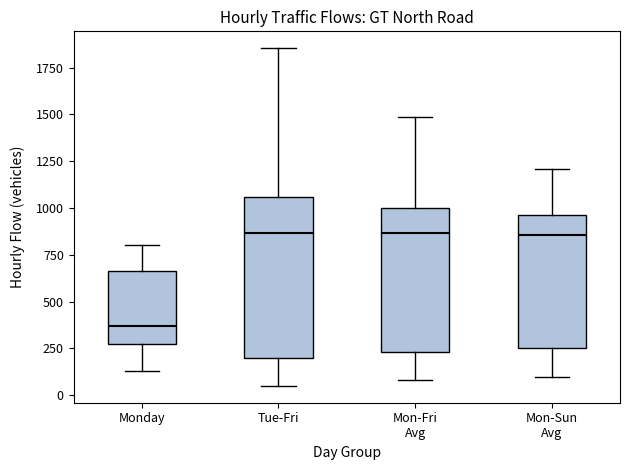

Where is the lower edge of the box for Tue-Fri on the y-axis? The values are not printed on the chart, so give them approximately, as read against the axis.

200